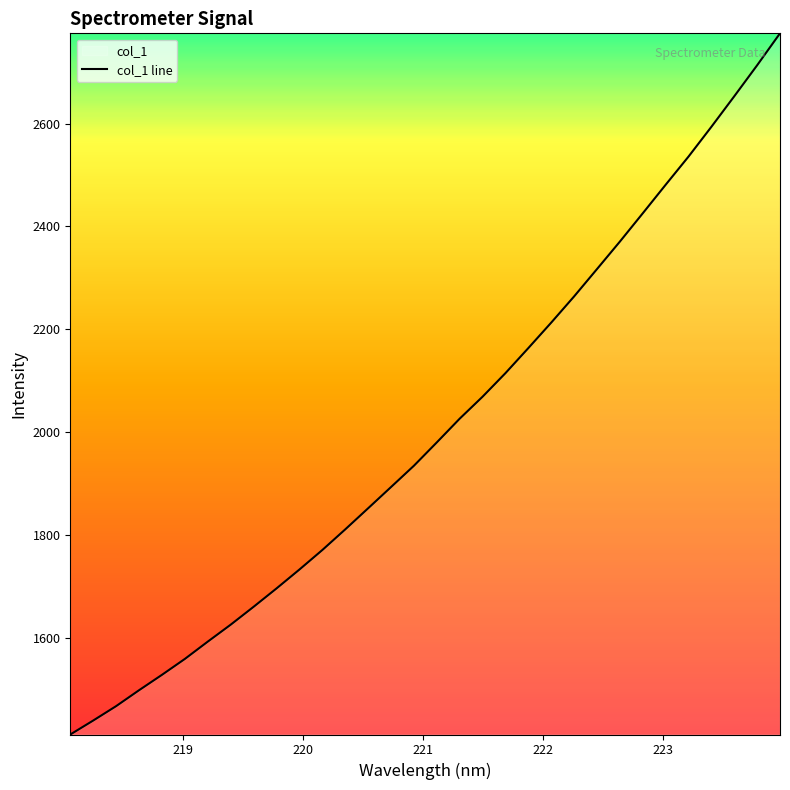

What is the smallest value displayed?

1411.5